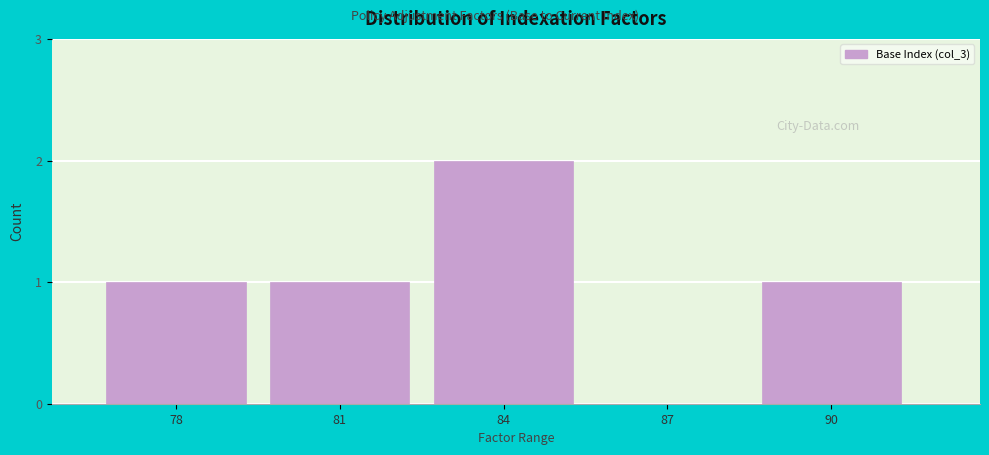

Reading left to right, extract all data points from this chart.

78=1	81=1	84=2	87=0	90=1